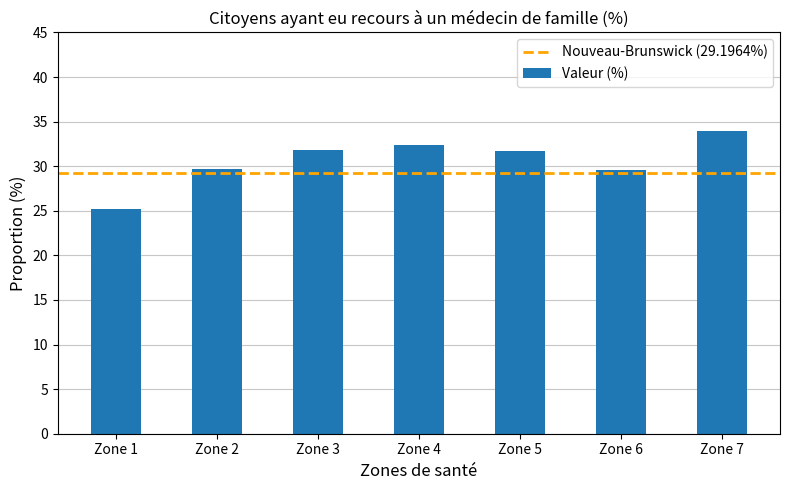

What is the approximate value at Zone 7?

33.9